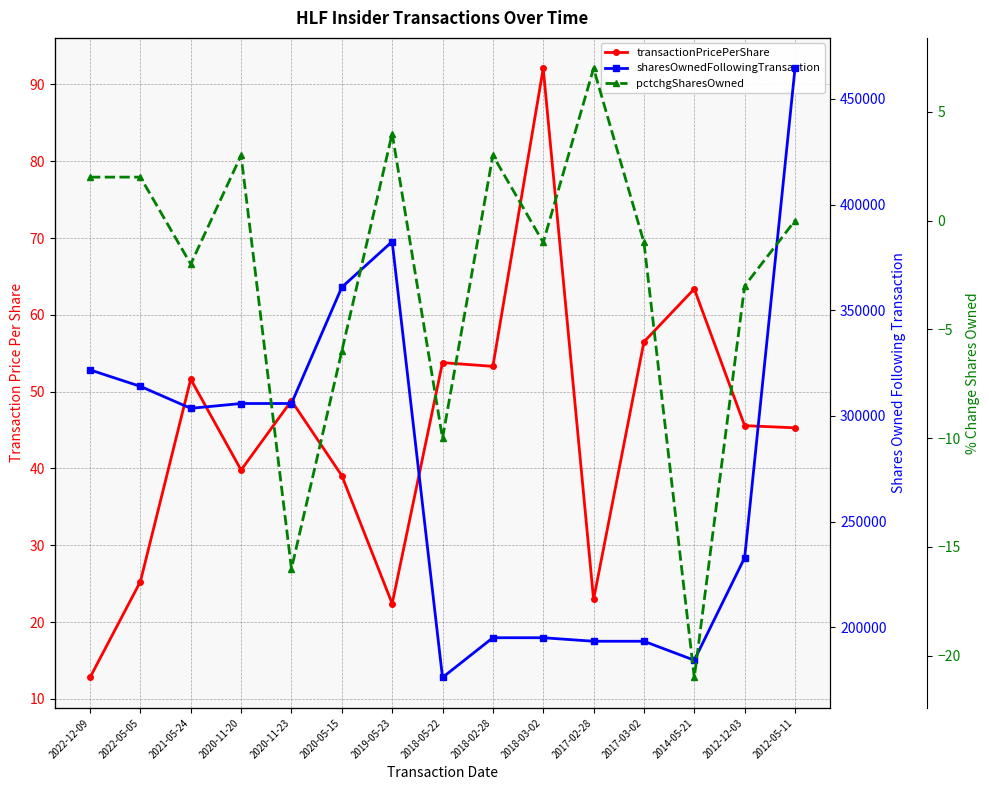

What is the difference between the maximum and minimum values in the transactionPricePerShare series?

79.3